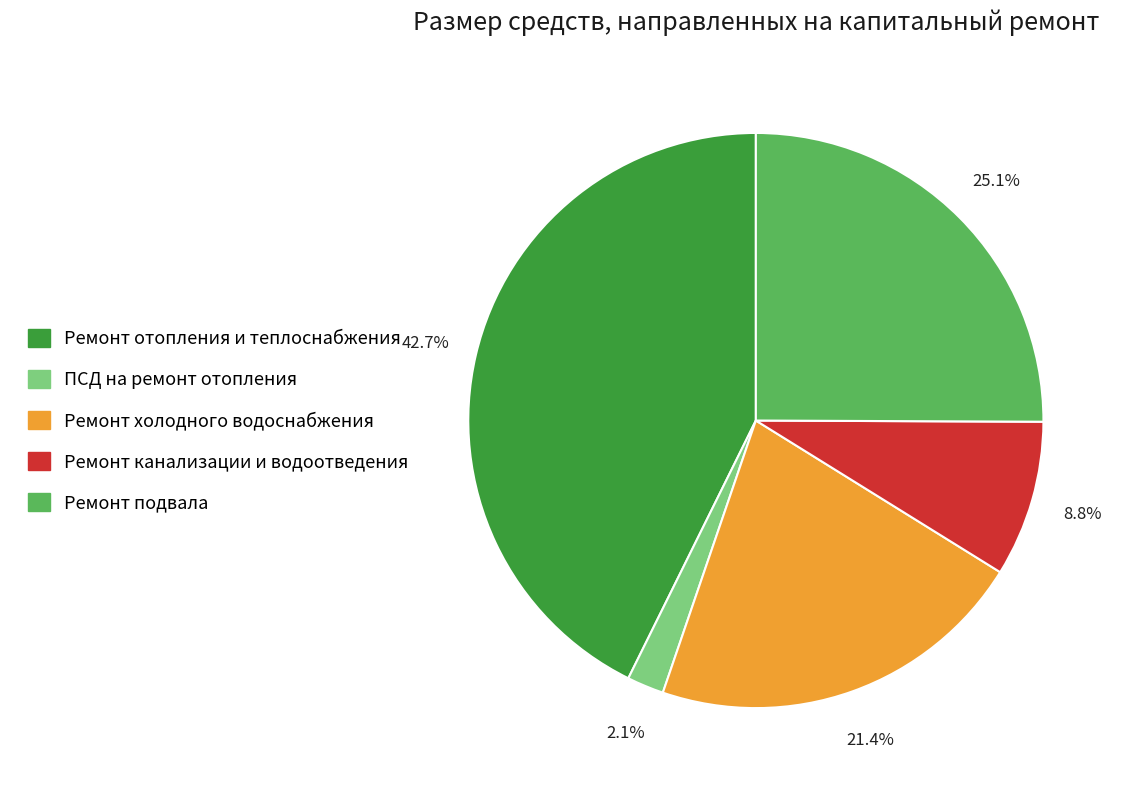

Is there any slice that represents more than half of the pie?

No